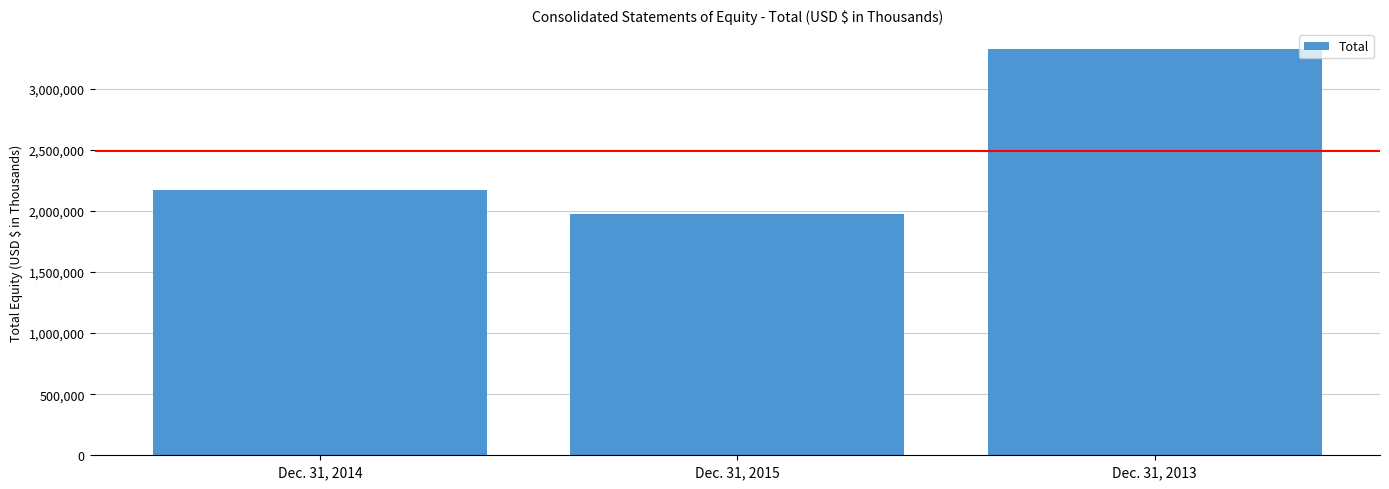

What is the difference between the maximum and minimum values?

1346361